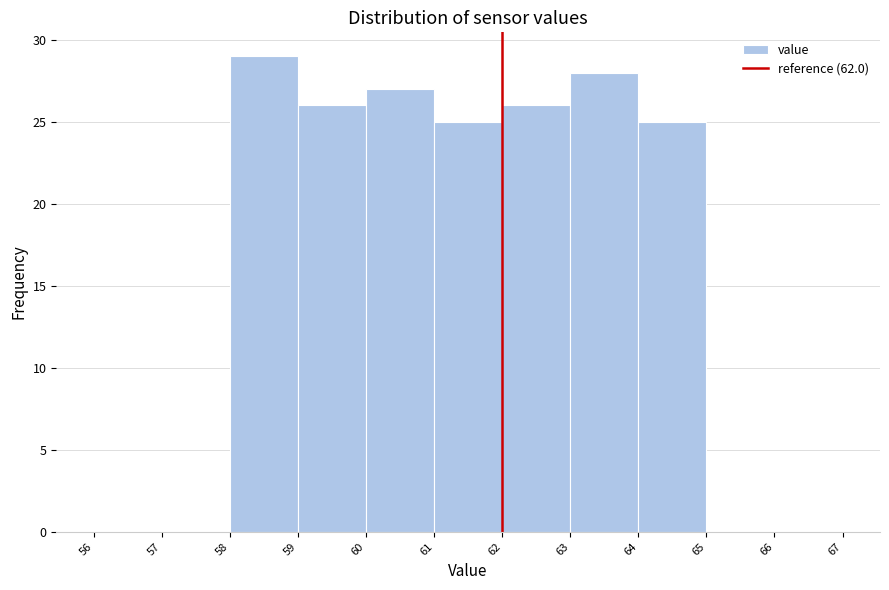

What is the height of the bar covering 61 to 62 on the x-axis? The values are not printed on the chart, so give them approximately, as read against the axis.

25